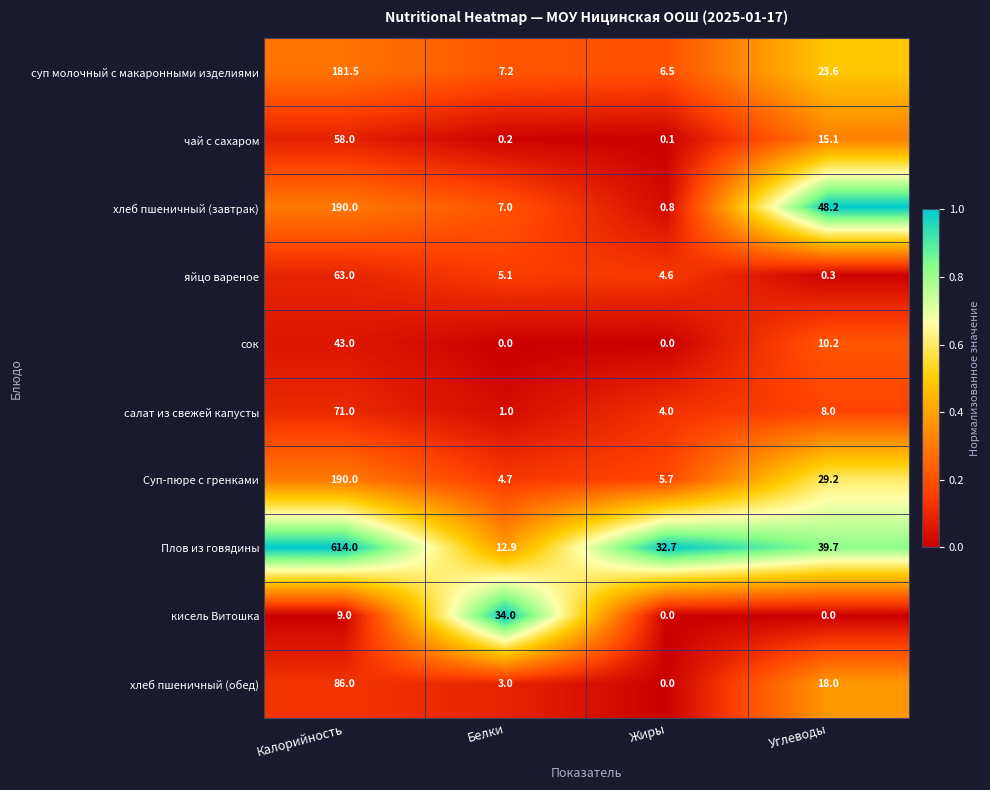

Is it true that суп молочный с макаронными изделиями equals 10.2 at Жиры?

False